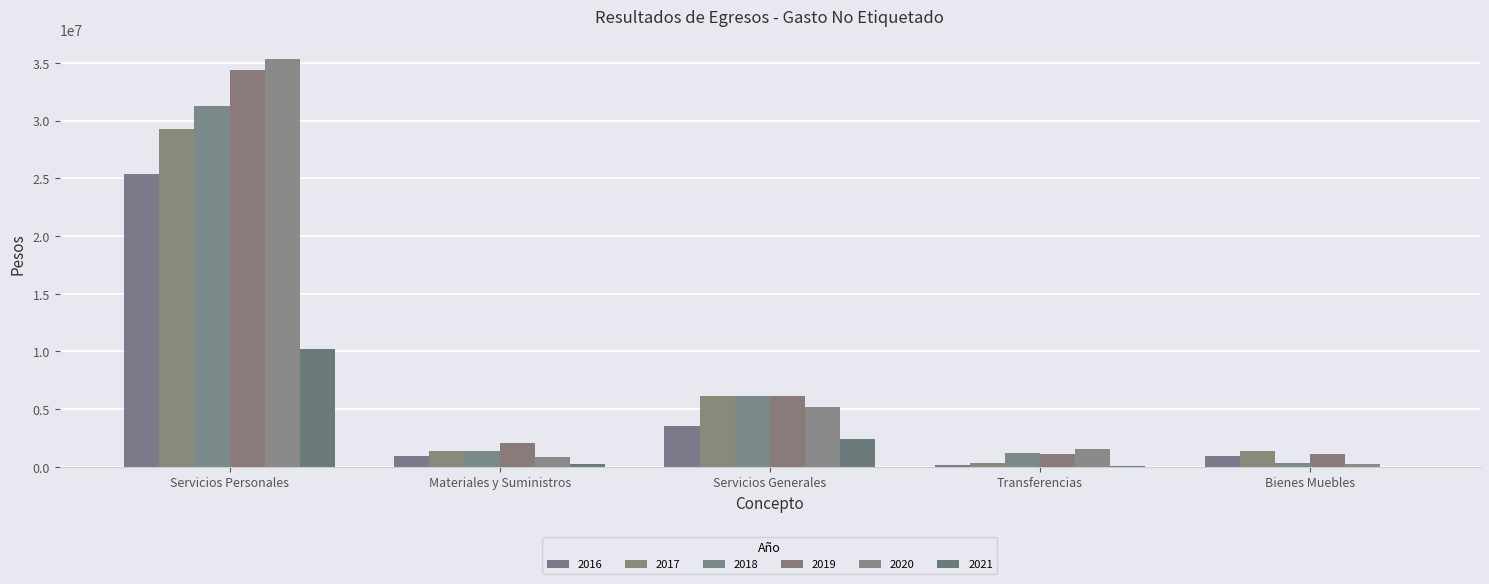

At Bienes Muebles, list the series in order from largest to smallest.

2017, 2019, 2016, 2018, 2020, 2021